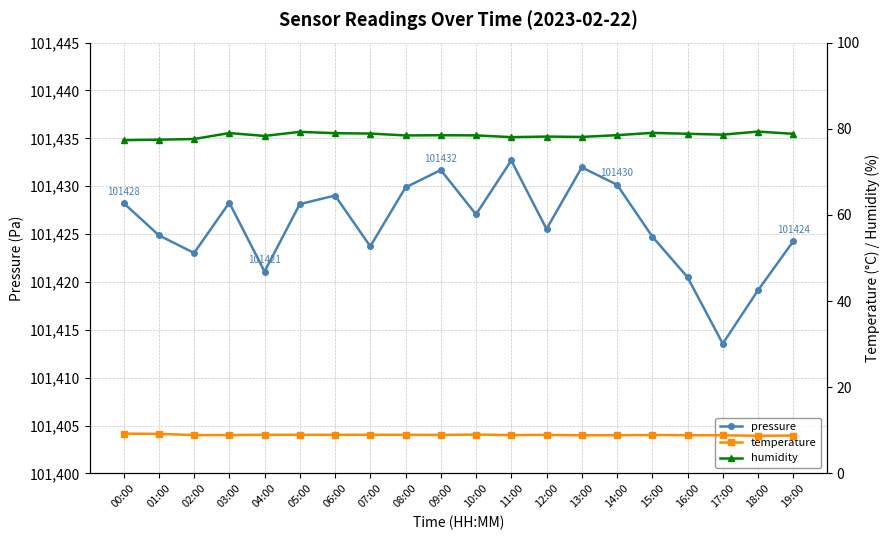

What is the maximum value shown in the chart?

101432.7